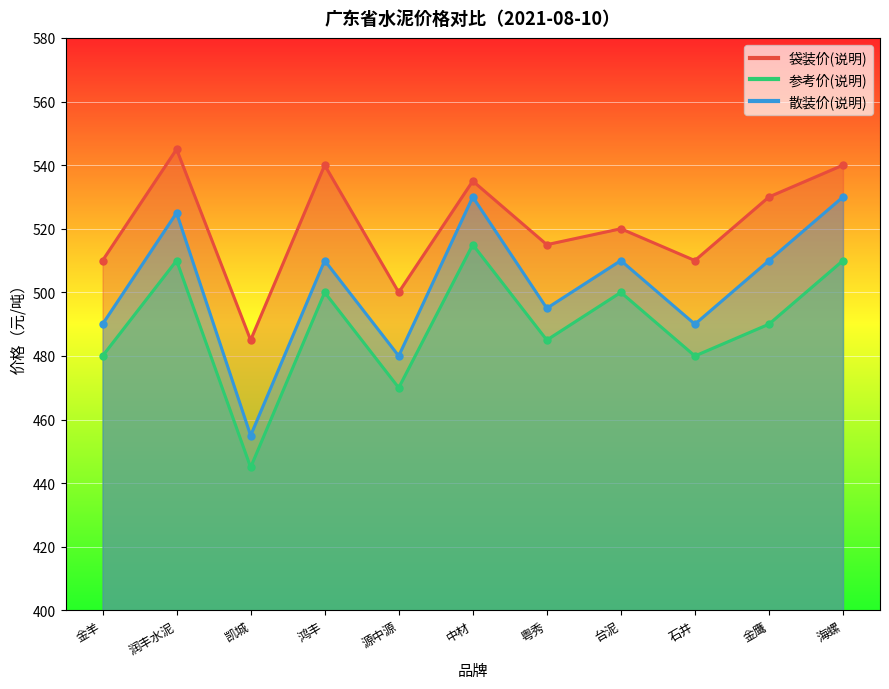

How many interior local peaks does the 参考价(说明) series have?

4